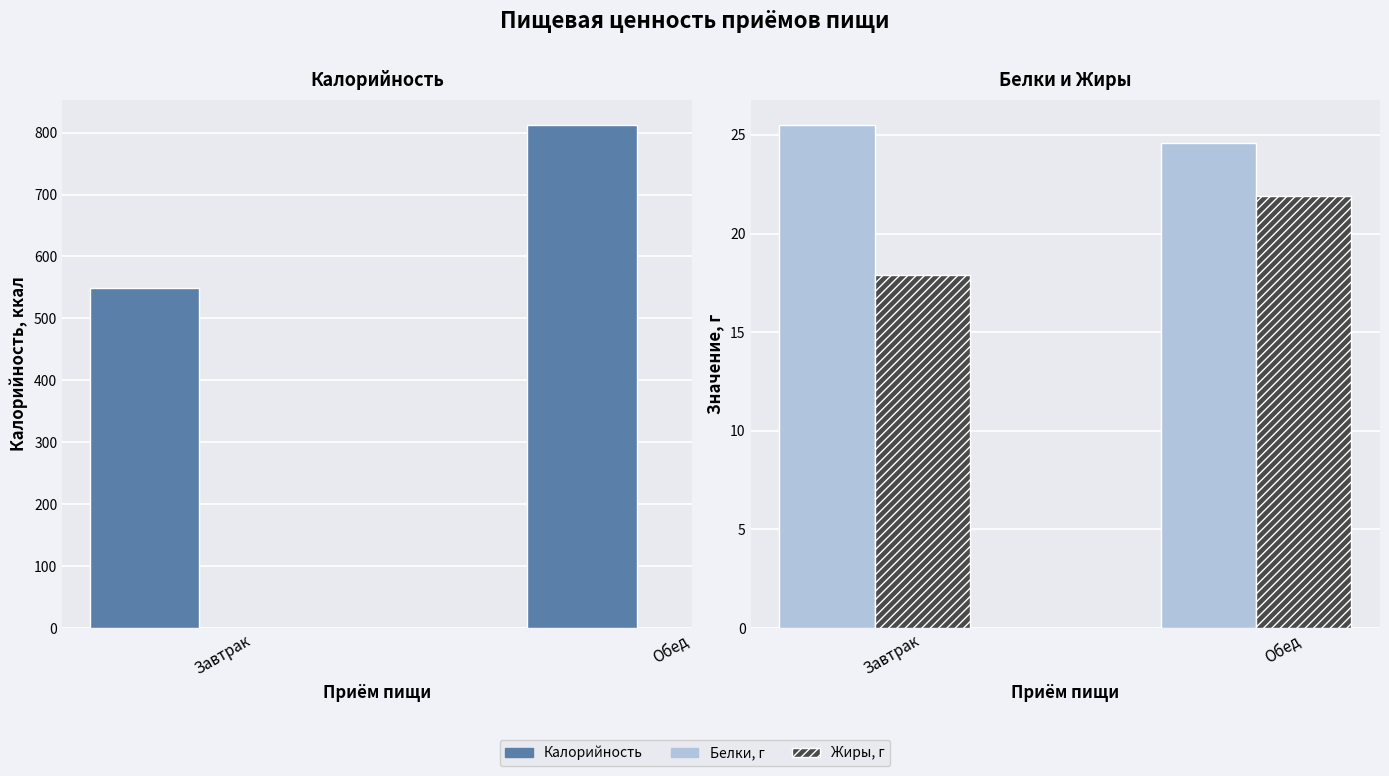

How many values in the Белки, г series exceed 25?

1